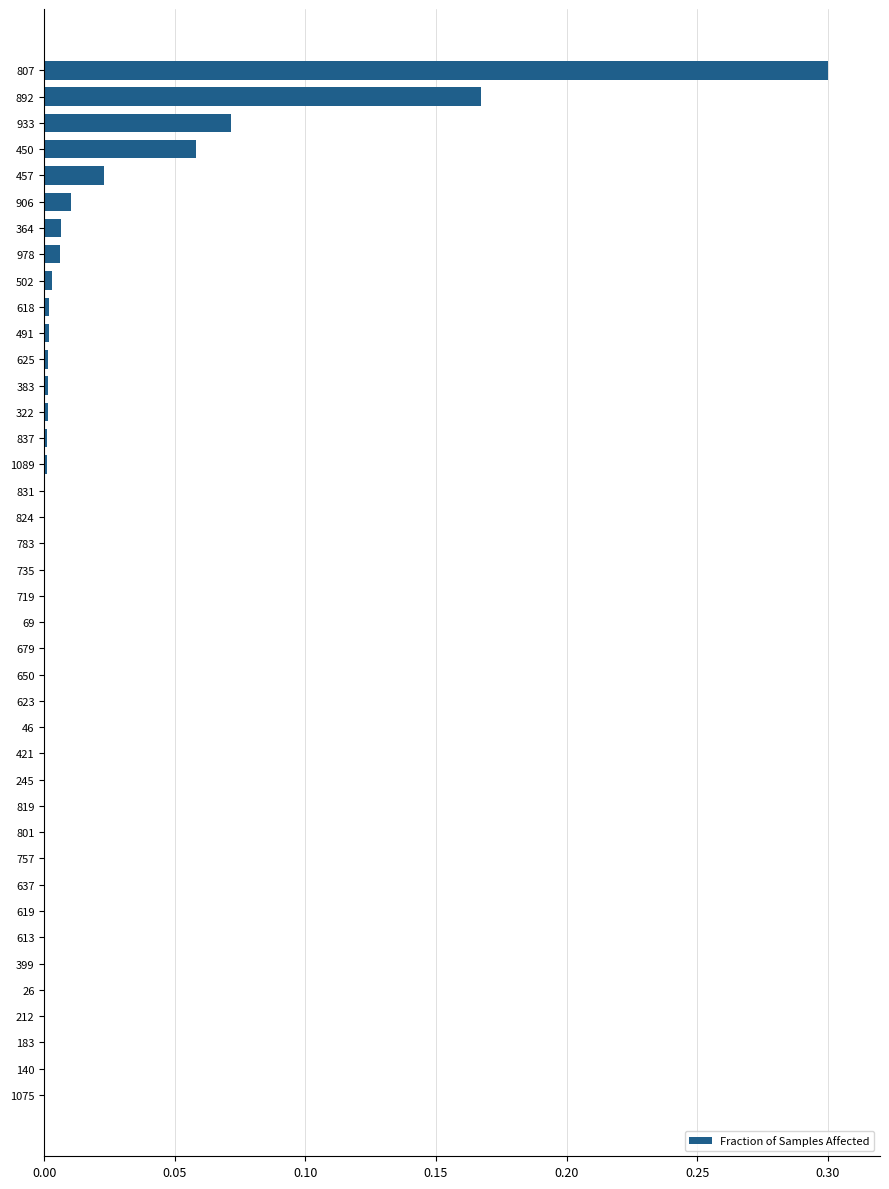

What is the sum of all values?

0.7